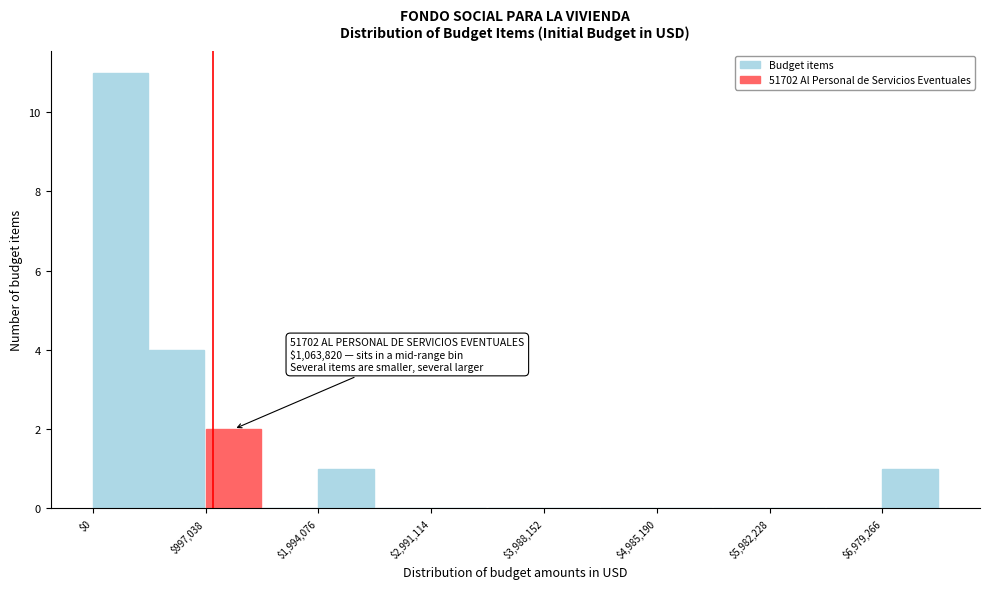

Which range on the x-axis has the tallest bar?

0 to 500000